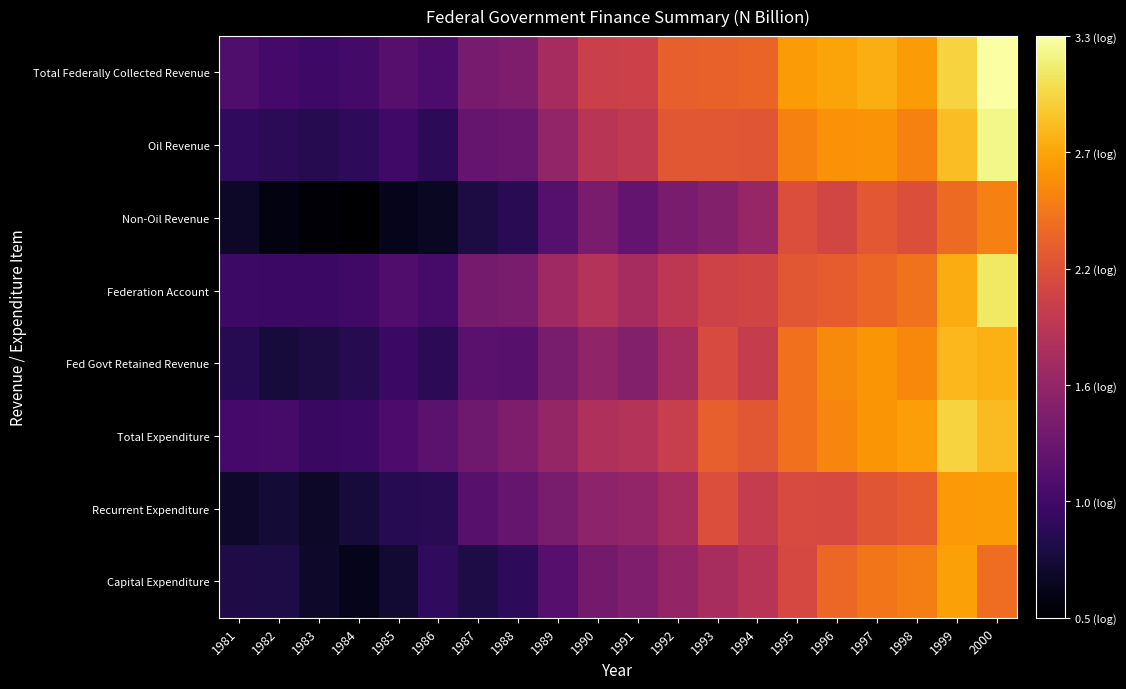

Reading right to left, transcribe all the data shown in this chart.

Total Federally Collected Revenue: 2000=3.3	1999=3.0	1998=2.7	1997=2.8	1996=2.7	1995=2.7	1994=2.3	1993=2.3	1992=2.3	1991=2.0	1990=2.0	1989=1.7	1988=1.4	1987=1.4	1986=1.1	1985=1.2	1984=1.1	1983=1.0	1982=1.1	1981=1.1
Oil Revenue: 2000=3.2	1999=2.9	1998=2.5	1997=2.6	1996=2.6	1995=2.5	1994=2.2	1993=2.2	1992=2.2	1991=1.9	1990=1.9	1989=1.6	1988=1.3	1987=1.3	1986=0.9	1985=1.0	1984=0.9	1983=0.9	1982=0.9	1981=0.9
Non-Oil Revenue: 2000=2.5	1999=2.4	1998=2.1	1997=2.2	1996=2.1	1995=2.1	1994=1.6	1993=1.5	1992=1.4	1991=1.3	1990=1.4	1989=1.2	1988=0.9	1987=0.8	1986=0.7	1985=0.6	1984=0.5	1983=0.5	1982=0.6	1981=0.7
Federation Account: 2000=3.1	1999=2.8	1998=2.4	1997=2.3	1996=2.3	1995=2.2	1994=2.0	1993=2.0	1992=1.9	1991=1.7	1990=1.8	1989=1.7	1988=1.4	1987=1.4	1986=1.1	1985=1.1	1984=1.0	1983=1.0	1982=1.0	1981=1.0
Fed Govt Retained Revenue: 2000=2.8	1999=2.8	1998=2.5	1997=2.6	1996=2.6	1995=2.4	1994=2.0	1993=2.1	1992=1.7	1991=1.5	1990=1.6	1989=1.4	1988=1.2	1987=1.2	1986=0.9	1985=1.0	1984=0.9	1983=0.8	1982=0.8	1981=0.9
Total Expenditure: 2000=2.8	1999=3.0	1998=2.7	1997=2.6	1996=2.5	1995=2.4	1994=2.2	1993=2.3	1992=2.0	1991=1.8	1990=1.8	1989=1.6	1988=1.4	1987=1.3	1986=1.2	1985=1.1	1984=1.0	1983=1.0	1982=1.1	1981=1.1
Recurrent Expenditure: 2000=2.7	1999=2.7	1998=2.3	1997=2.2	1996=2.1	1995=2.1	1994=2.0	1993=2.1	1992=1.7	1991=1.6	1990=1.6	1989=1.4	1988=1.3	1987=1.2	1986=0.9	1985=0.9	1984=0.8	1983=0.7	1982=0.7	1981=0.7
Capital Expenditure: 2000=2.4	1999=2.7	1998=2.5	1997=2.4	1996=2.3	1995=2.1	1994=1.9	1993=1.7	1992=1.6	1991=1.5	1990=1.4	1989=1.2	1988=0.9	1987=0.8	1986=0.9	1985=0.7	1984=0.6	1983=0.7	1982=0.8	1981=0.8